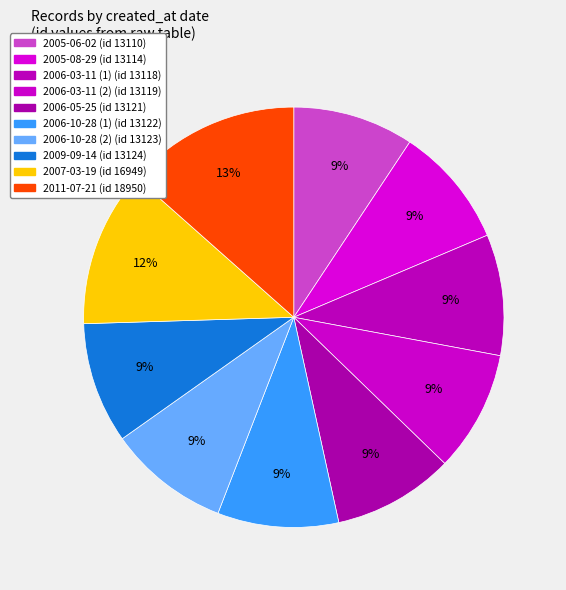

To the nearest percent, what percentage of the pie is 2009-09-14?

9%